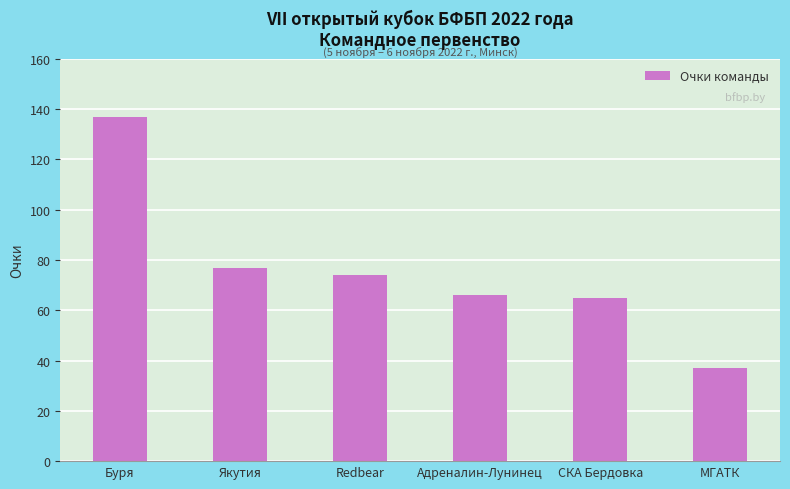

How many distinct data groups are displayed?

1